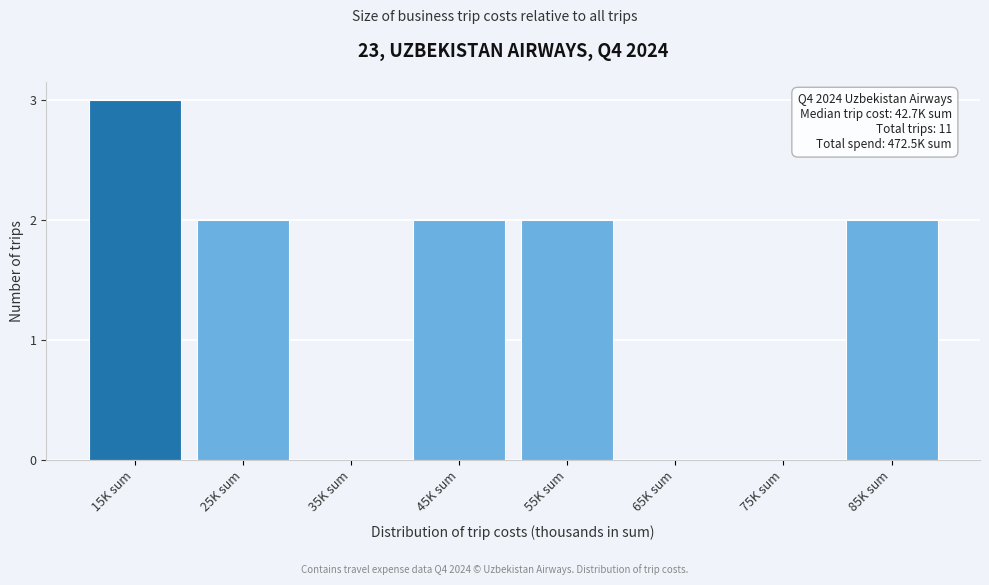

Reading left to right, transcribe all the data shown in this chart.

15K sum=3	25K sum=2	35K sum=0	45K sum=2	55K sum=2	65K sum=0	75K sum=0	85K sum=2